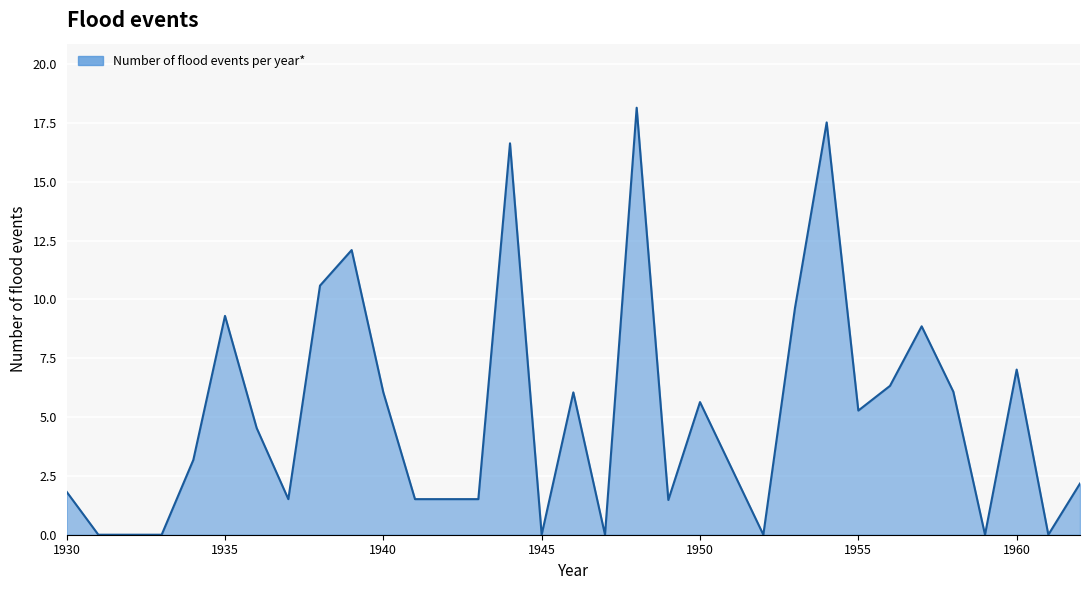

What is the greatest value displayed?

18.1